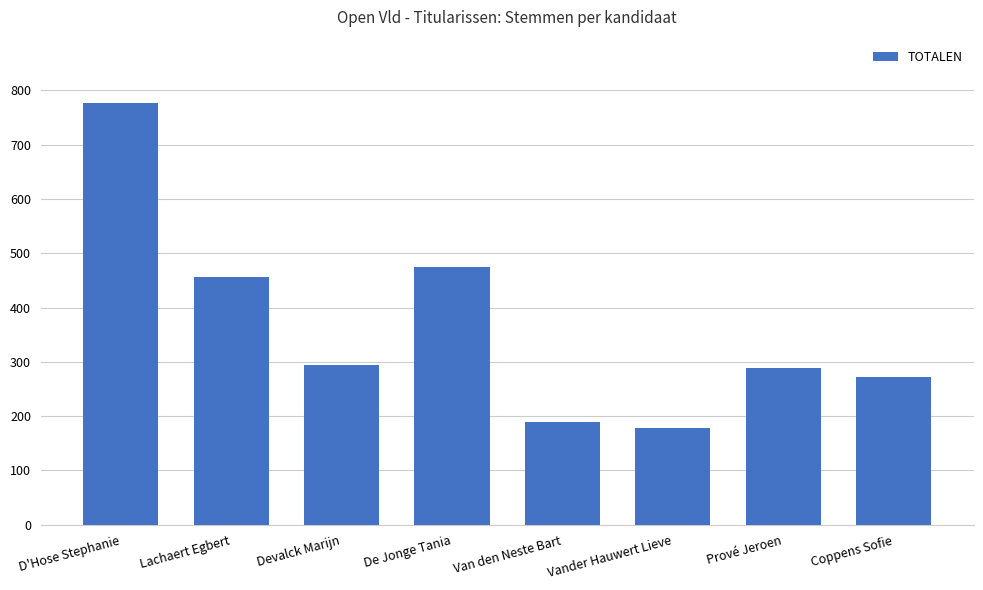

Read the value at Prové Jeroen.

289